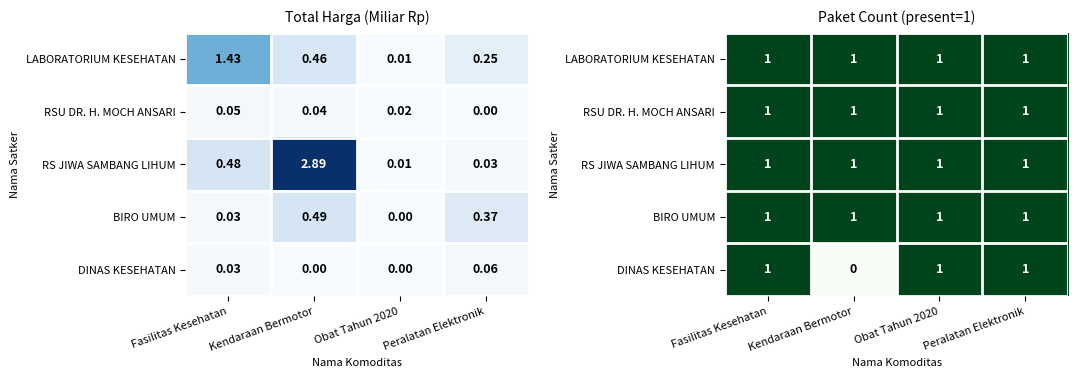

At how many categories does at least one series exceed 0?

4